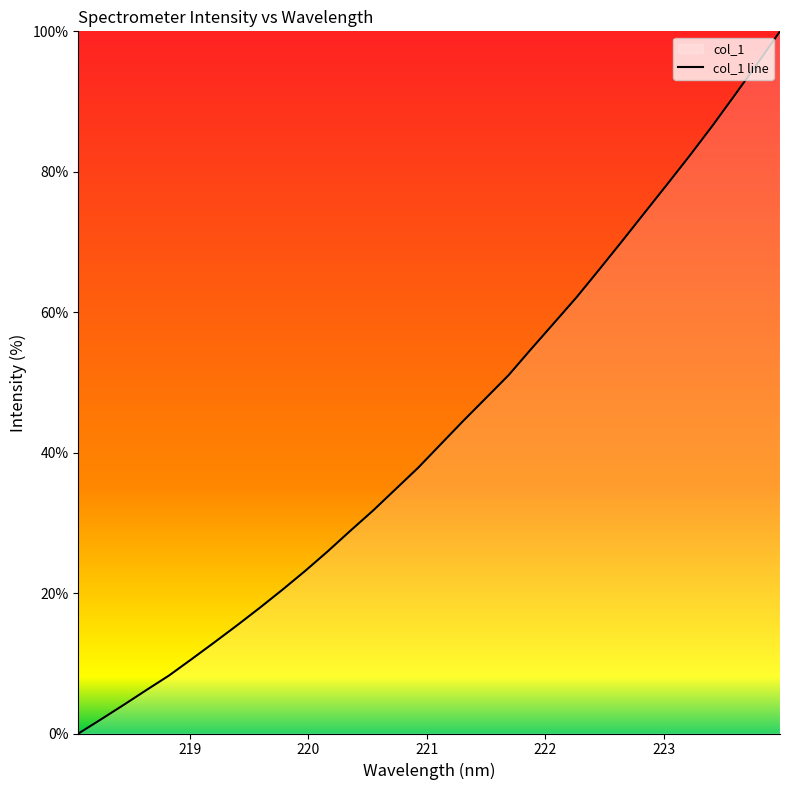

What is the greatest value displayed?

100.0